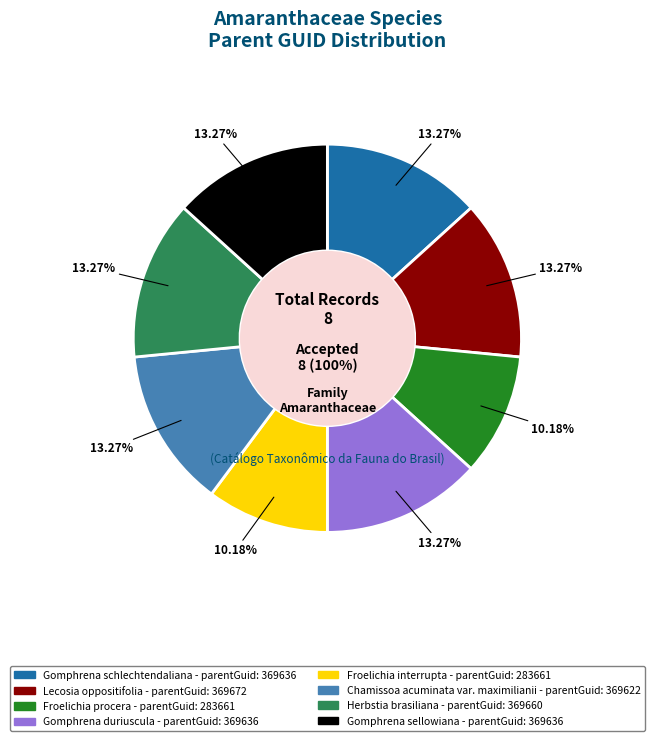

Is Herbstia brasiliana the majority of the pie?

No